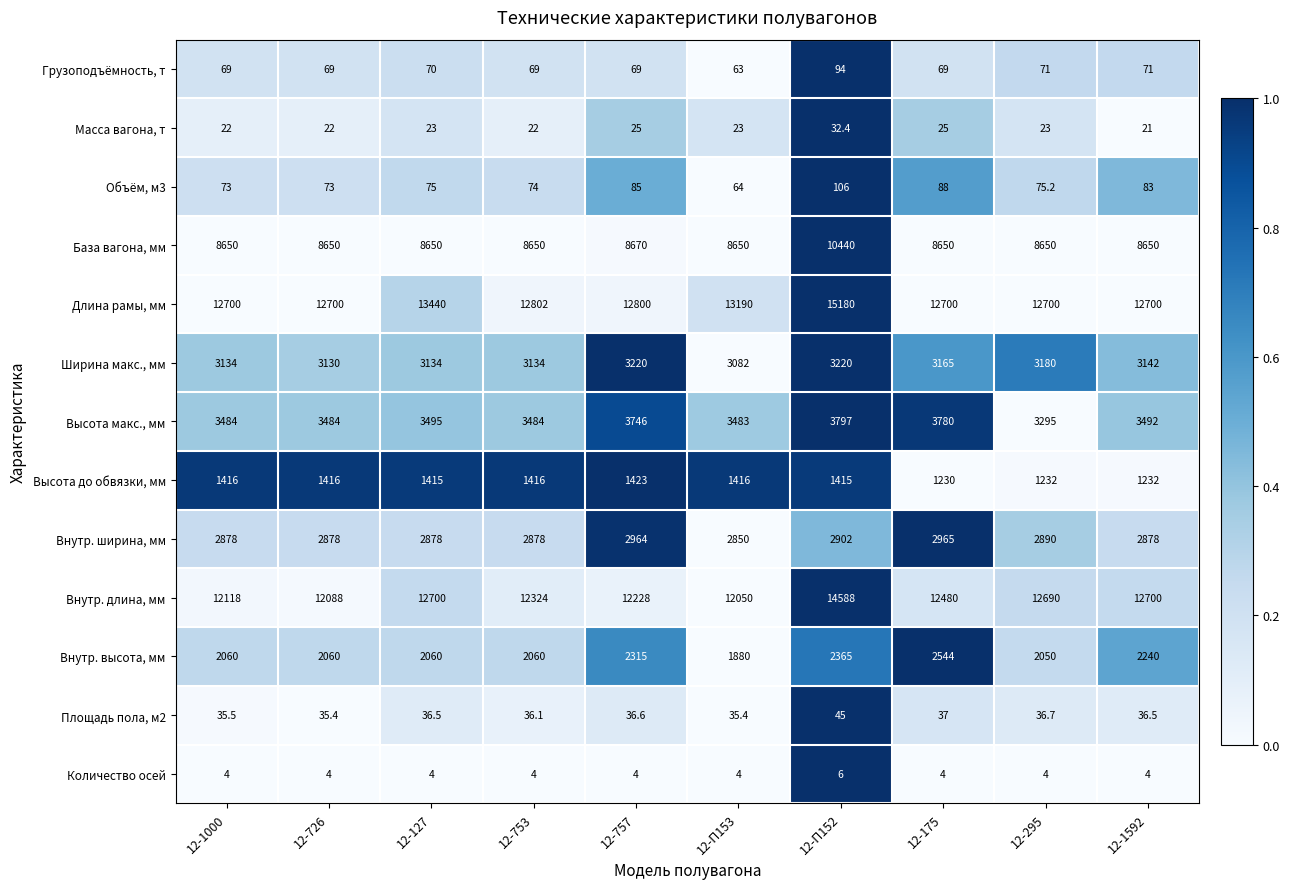

What is the average value of the Грузоподъёмность, т series?

71.4